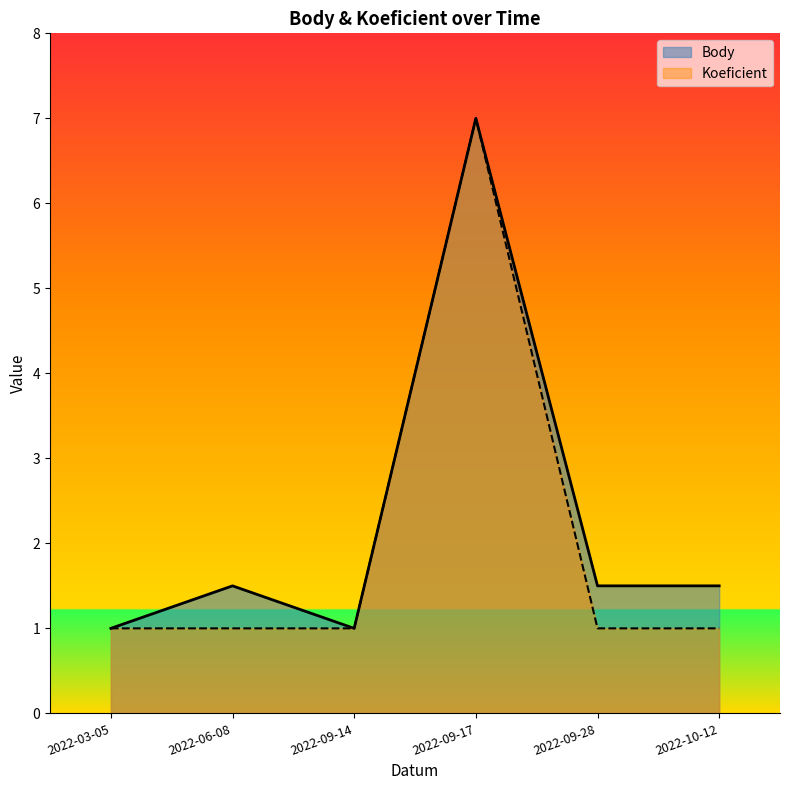

Which series has the largest range (max minus min)?

Body